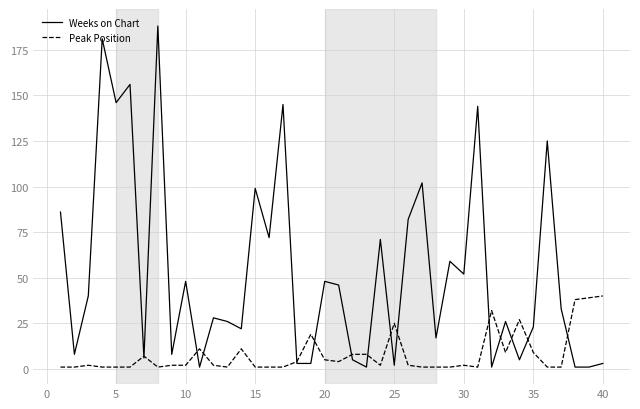

List the series in order of their overall mean, highest first.

Weeks on Chart, Peak Position